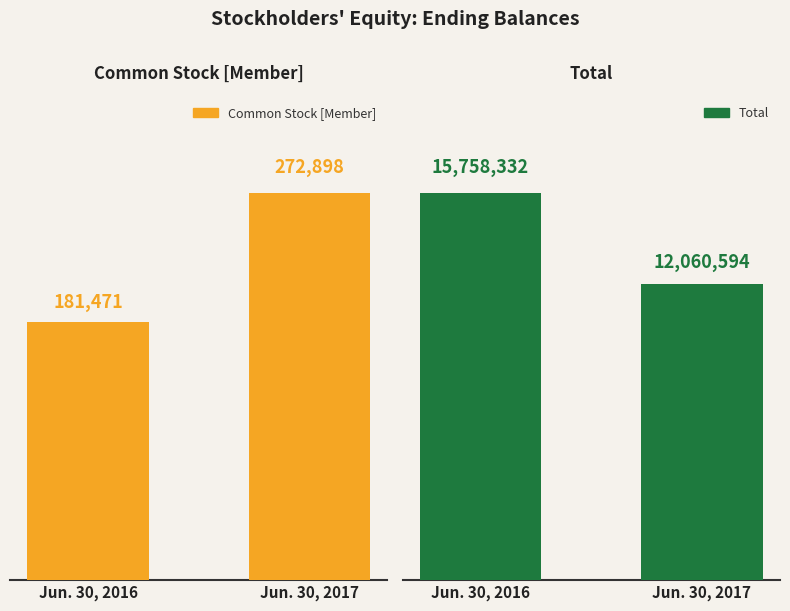

The Common Stock [Member] series shows 181471 at Jun. 30, 2016. True or false?

True